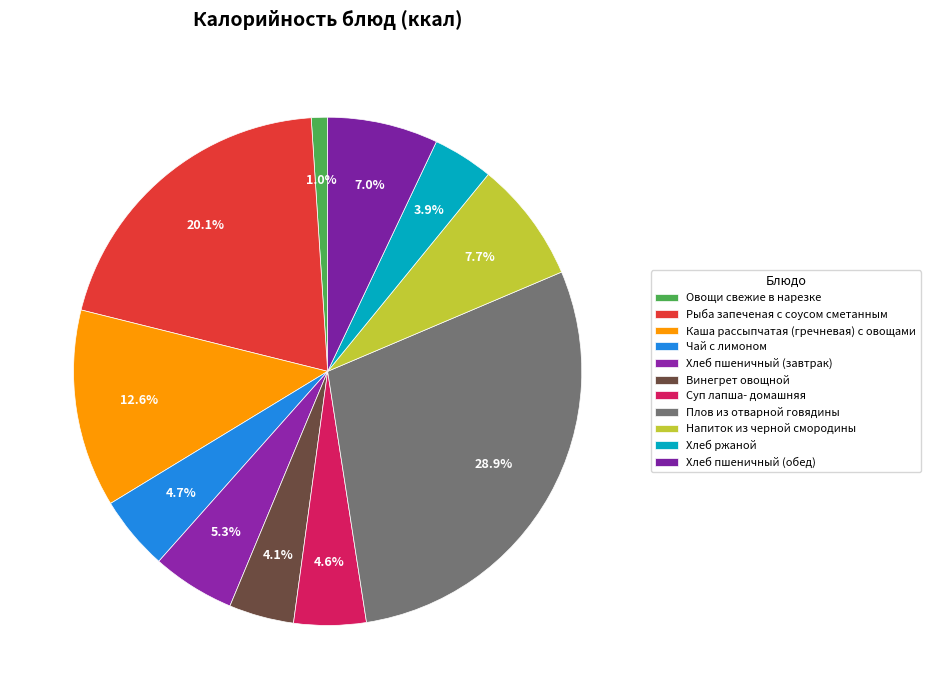

What is the largest slice in the pie chart?

Плов из отварной говядины